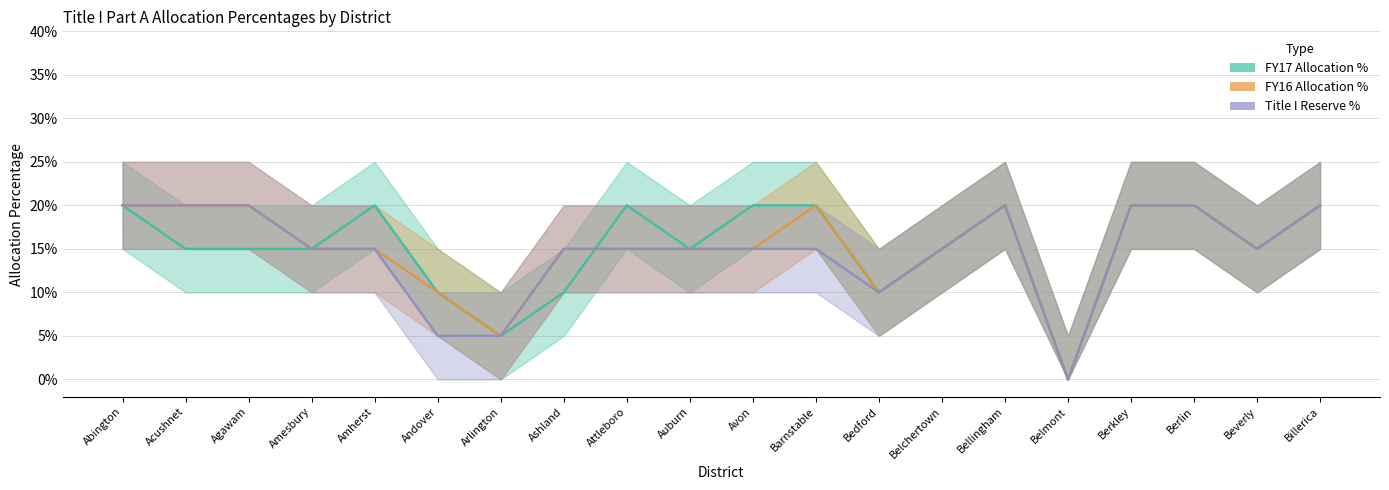

At which label does Title I Reserve % reach its minimum?

Belmont